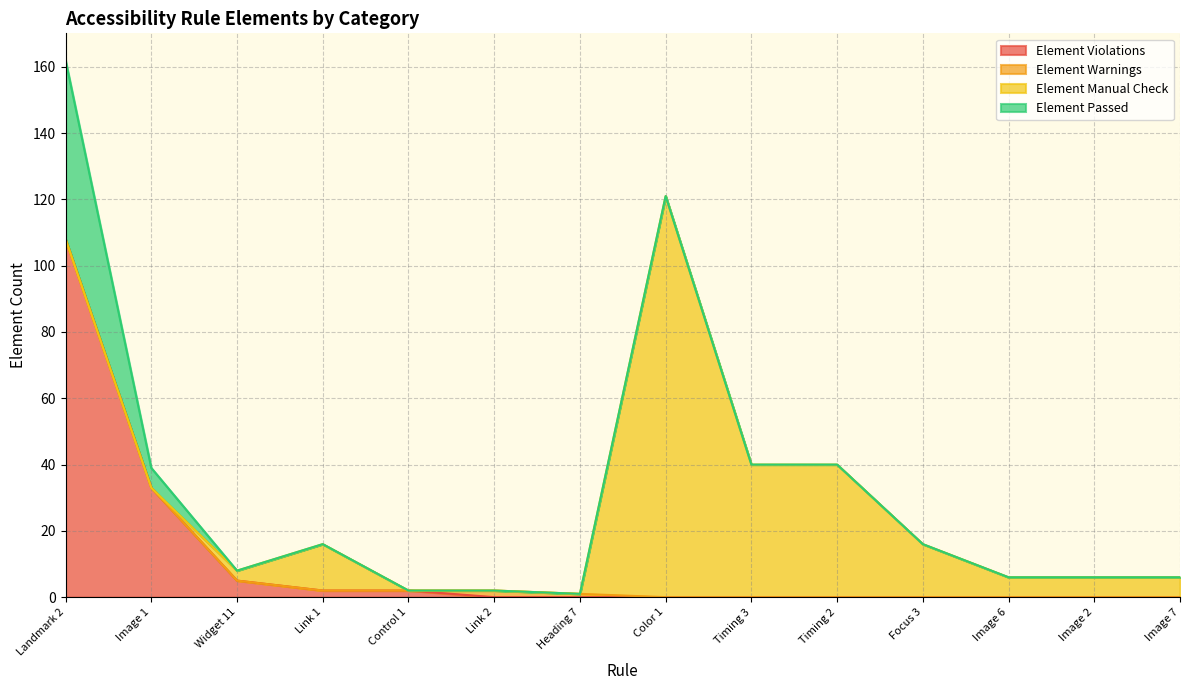

Which category has the lowest value in the Element Violations series?

Link 2